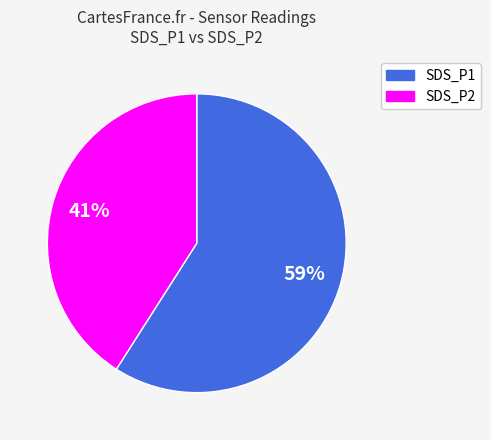

To the nearest percent, what is the difference between the SDS_P1 and SDS_P2 slice percentages?

18%